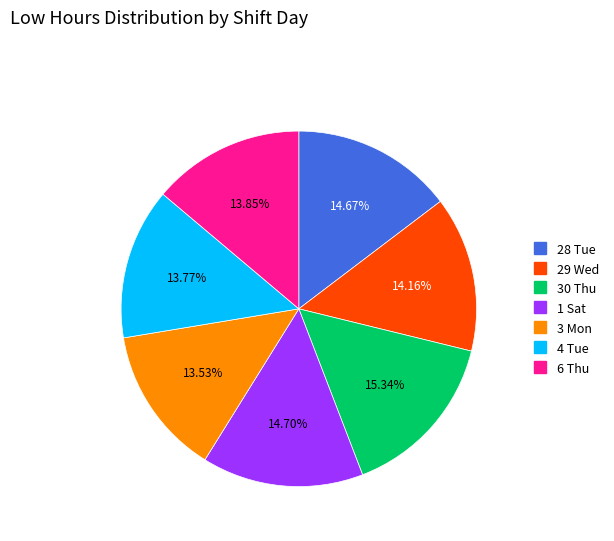

Does any single category account for the majority?

No